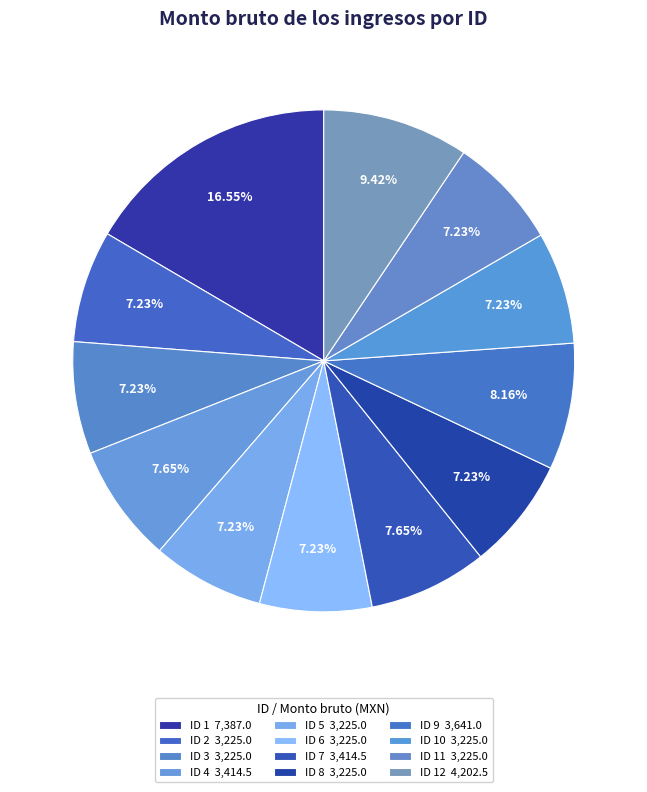

How many slices are in this pie chart?

12